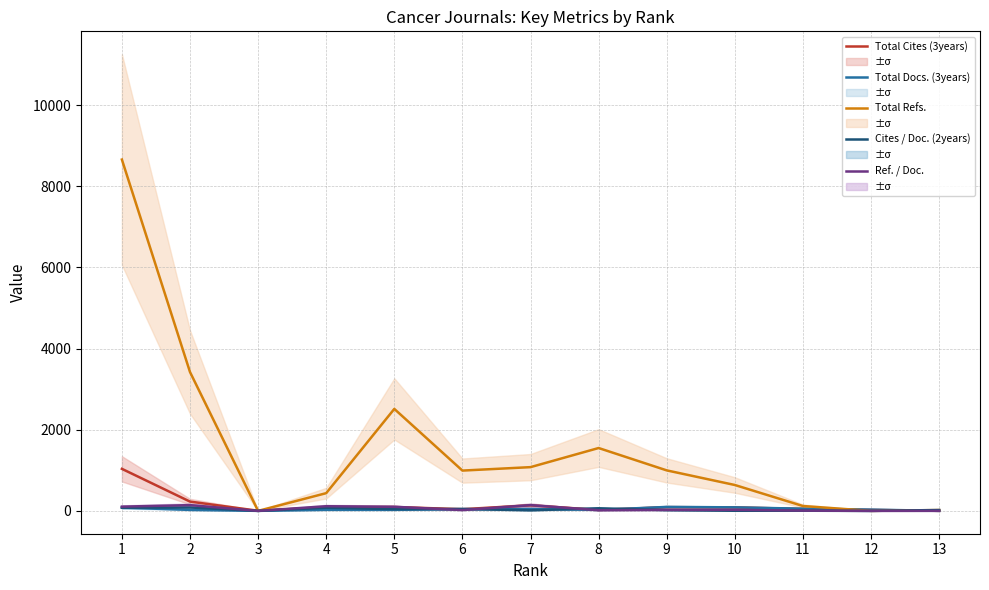

Reading right to left, list all the values displayed in this chart.

Total Cites (3years): 13=1	12=24	11=48	10=86	9=92	8=24	7=137	6=42	5=95	4=93	3=3	2=229	1=1036
Total Docs. (3years): 13=1	12=31	11=54	10=87	9=97	8=25	7=47	6=43	5=26	4=26	3=1	2=24	1=82
Total Refs.: 13=21	12=0	11=120	10=638	9=998	8=1549	7=1078	6=993	5=2513	4=437	3=0	2=3422	1=8657
Cites / Doc. (2years): 13=21	12=0	11=4	10=3	9=19	8=64	7=14	6=47	5=43	4=78	3=0	2=84	1=79
Ref. / Doc.: 13=1	12=0	11=7	10=26	9=24	8=16	7=142	6=20	5=101	4=115	3=0	2=142	1=105